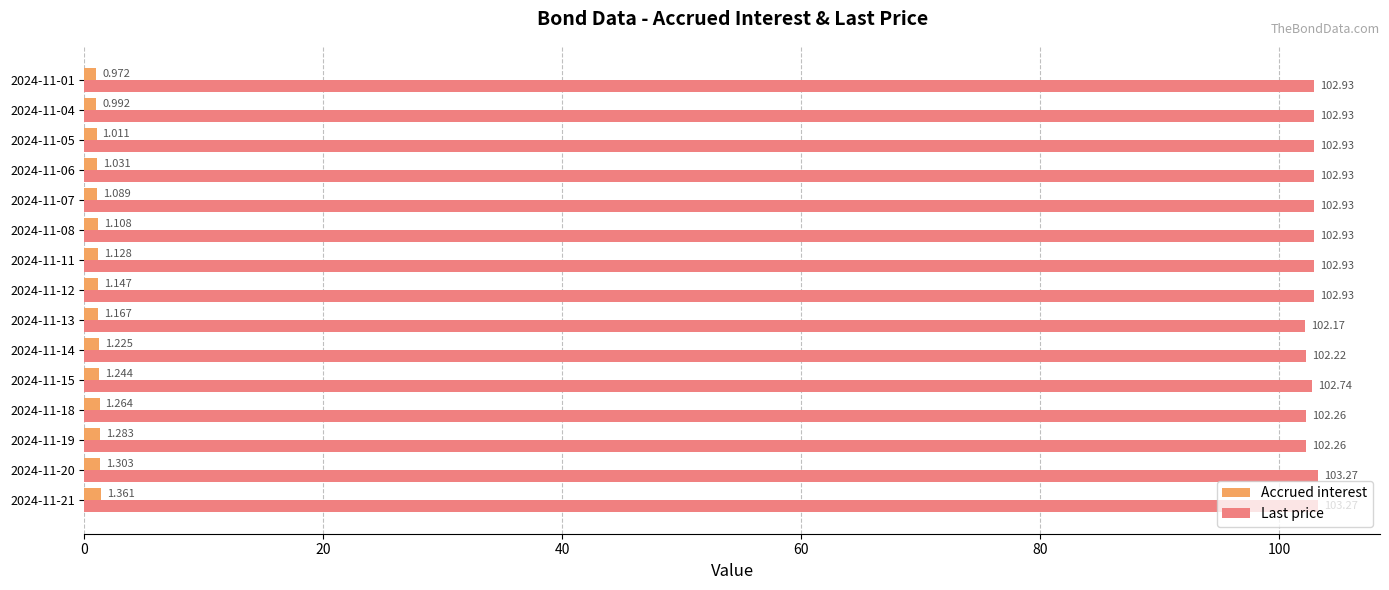

How many data points does each series have?

15